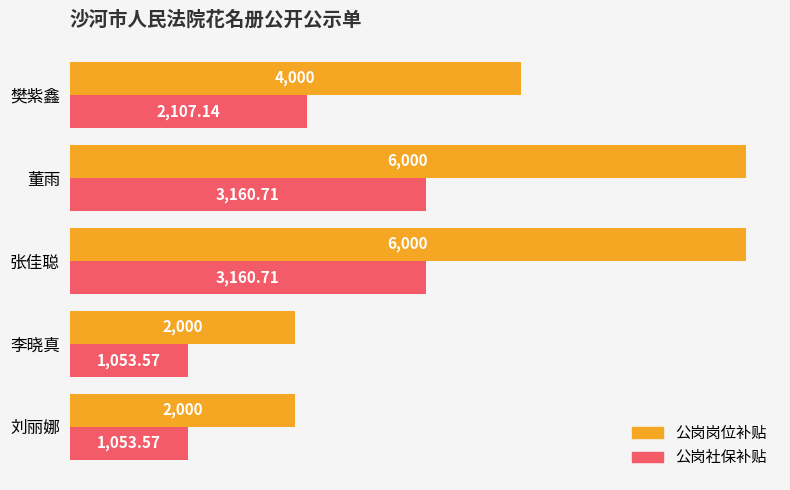

At 樊紫鑫, list the series in order from smallest to largest.

公岗社保补贴, 公岗岗位补贴